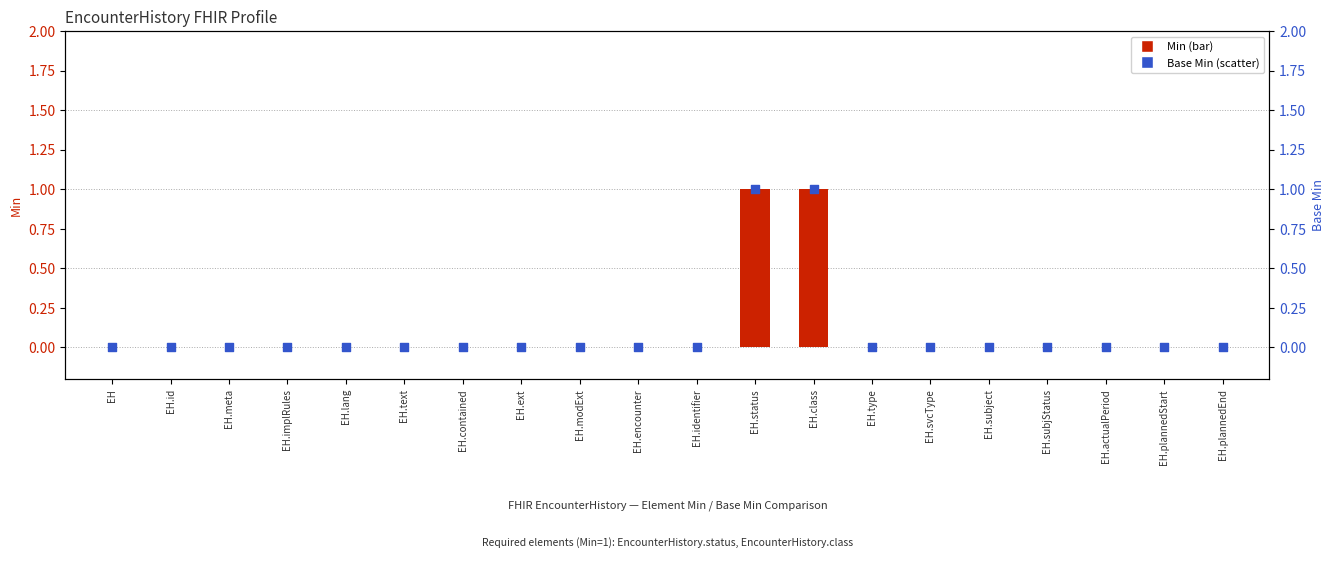

Which series reaches the minimum Y coordinate?

Min